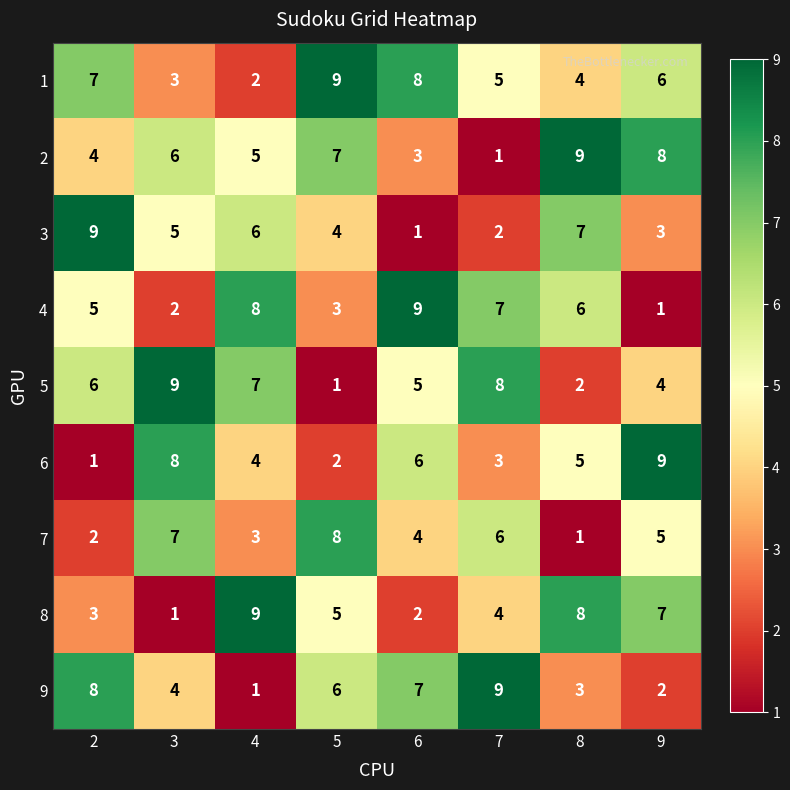

At which label does 7 reach its minimum?

8